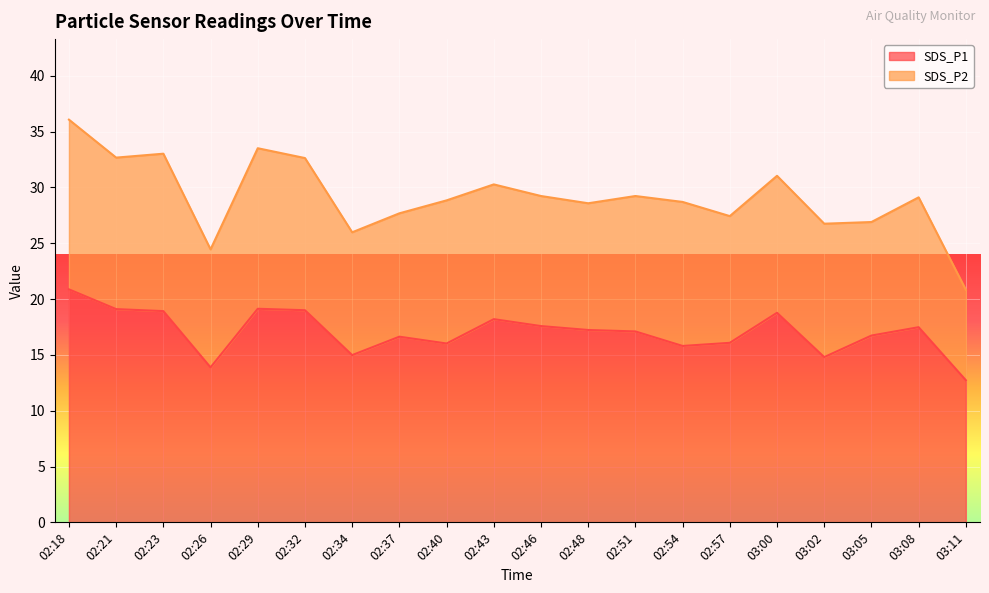

Where is the data nearest to the value 16?

02:40